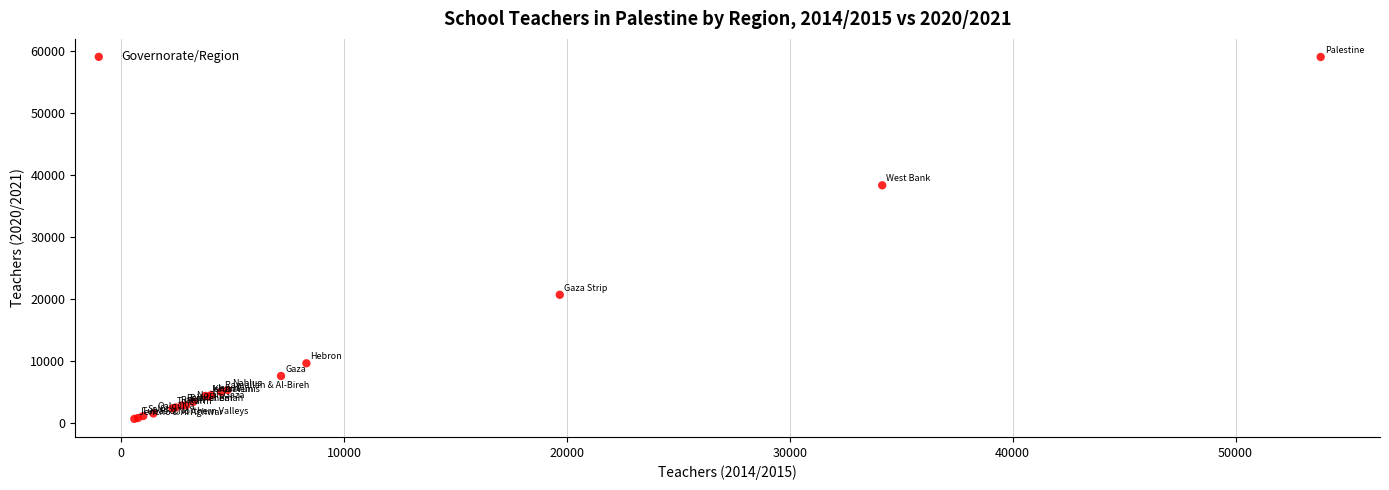

What Y value in the scatter plot is closest to 29890?

38386.1